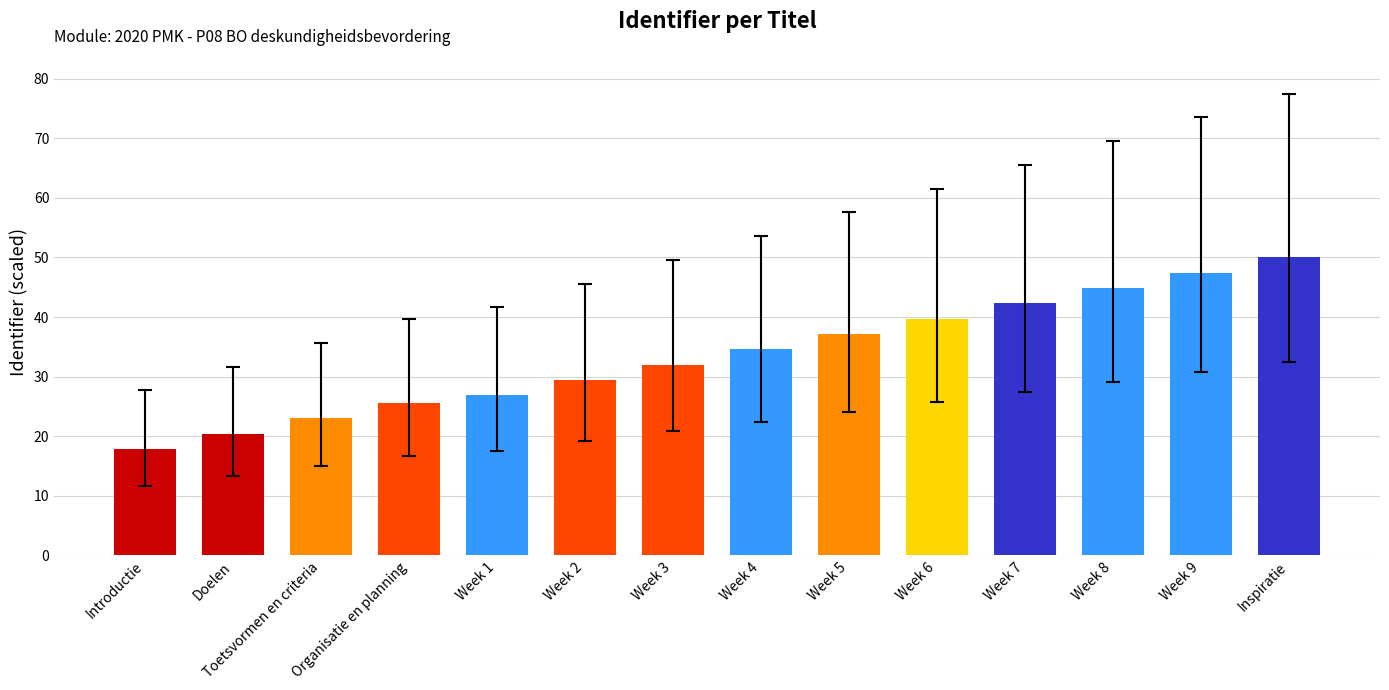

How many values exceed 34?

7